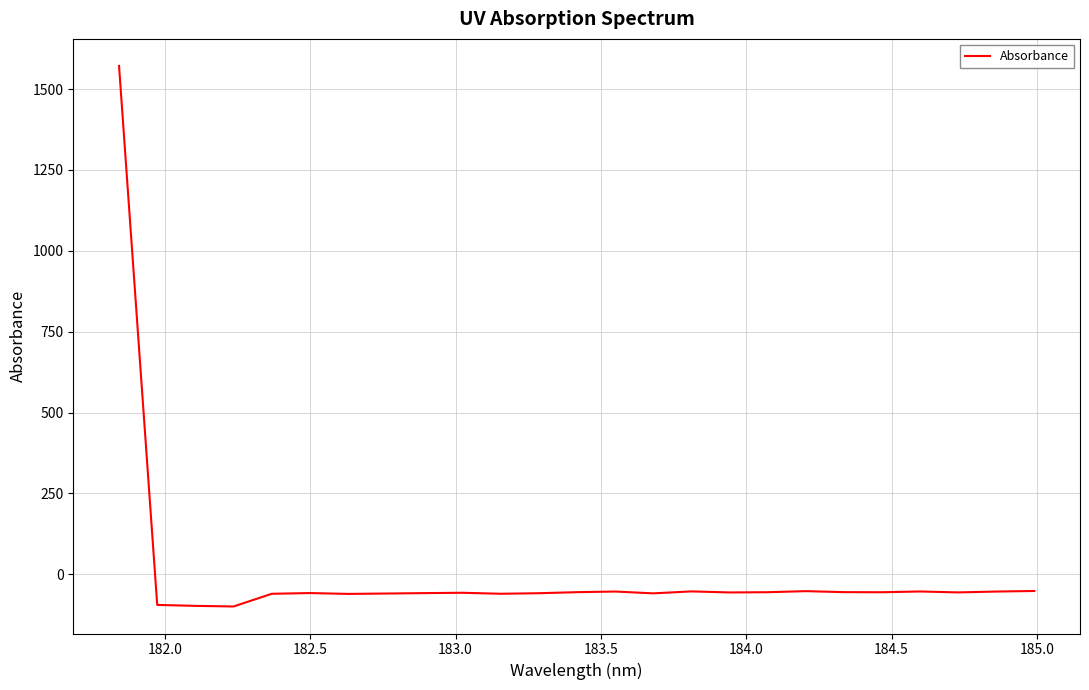

What is the smallest value displayed?

-99.6